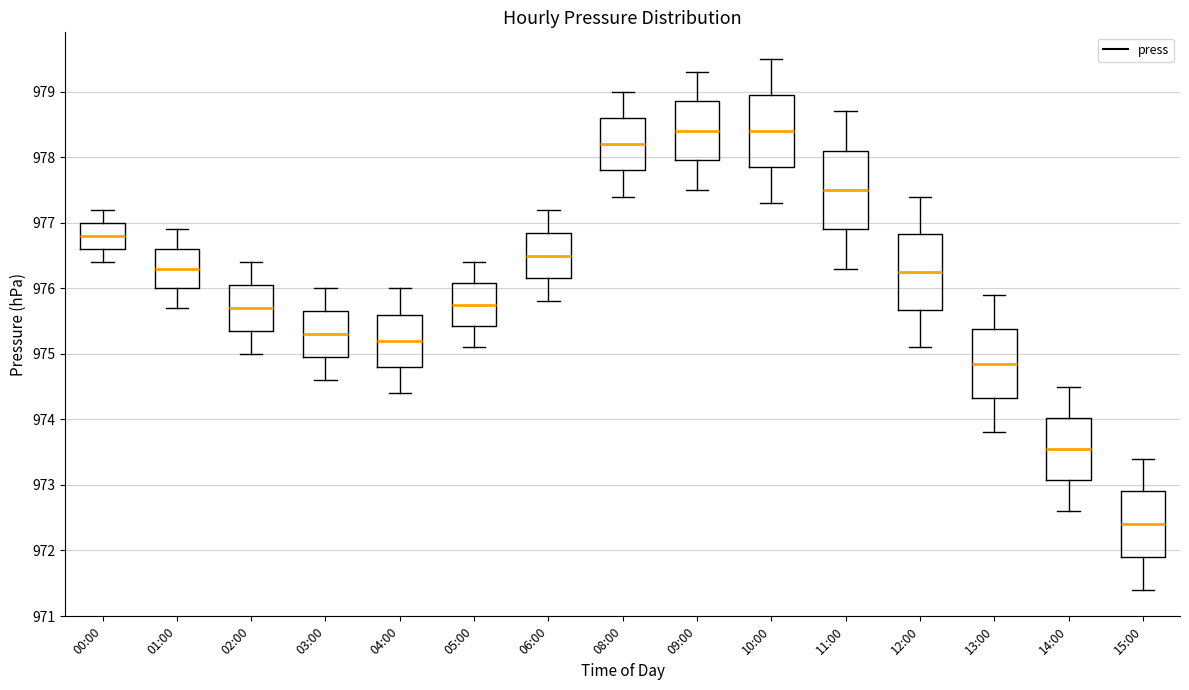

Reading left to right, transcribe this box plot: for each box, give where its median line is, the range the box spans, and where its two whiskers end, as read against the y-axis. The values are not printed on the chart, so give them approximately, as read against the axis.

00:00: median 976.8, box 976.6 to 977.0, whiskers 976.4 to 977.2
01:00: median 976.3, box 976.0 to 976.6, whiskers 975.7 to 976.9
02:00: median 975.7, box 975.4 to 976.1, whiskers 975.0 to 976.4
03:00: median 975.3, box 975.0 to 975.7, whiskers 974.6 to 976.0
04:00: median 975.2, box 974.8 to 975.6, whiskers 974.4 to 976.0
05:00: median 975.8, box 975.4 to 976.1, whiskers 975.1 to 976.4
06:00: median 976.5, box 976.2 to 976.9, whiskers 975.8 to 977.2
08:00: median 978.2, box 977.8 to 978.6, whiskers 977.4 to 979.0
09:00: median 978.4, box 978.0 to 978.9, whiskers 977.5 to 979.3
10:00: median 978.4, box 977.9 to 979.0, whiskers 977.3 to 979.5
11:00: median 977.5, box 976.9 to 978.1, whiskers 976.3 to 978.7
12:00: median 976.3, box 975.7 to 976.8, whiskers 975.1 to 977.4
13:00: median 974.9, box 974.3 to 975.4, whiskers 973.8 to 975.9
14:00: median 973.6, box 973.1 to 974.0, whiskers 972.6 to 974.5
15:00: median 972.4, box 971.9 to 972.9, whiskers 971.4 to 973.4